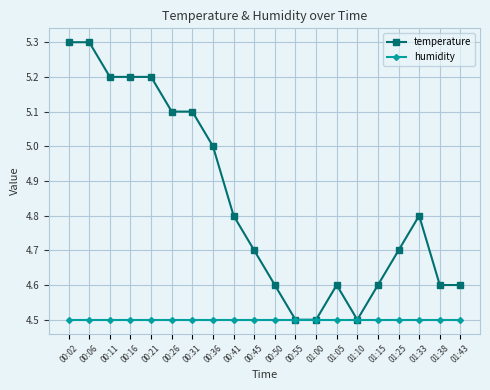

The value of humidity at 01:33 is 4.5. True or false?

True